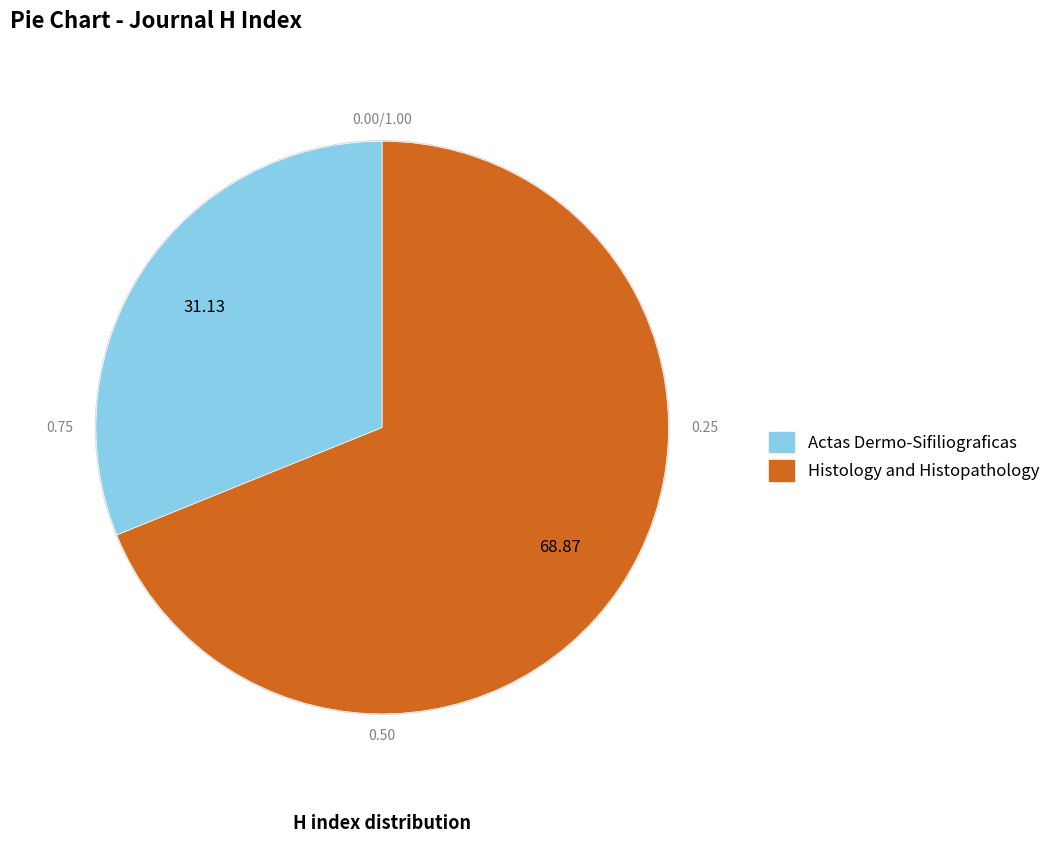

Rank the categories by value from highest to lowest.

Histology and Histopathology, Actas Dermo-Sifiliograficas